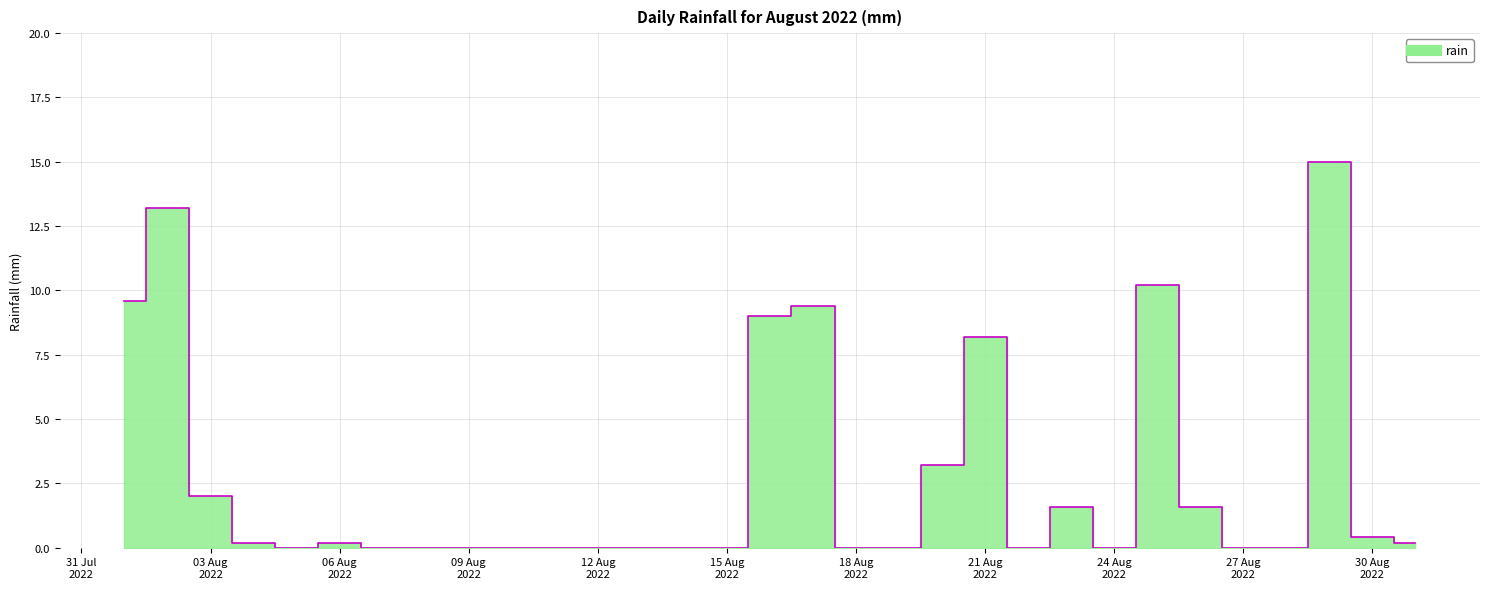

At which category does the data reach its first local peak?

2022-08-02